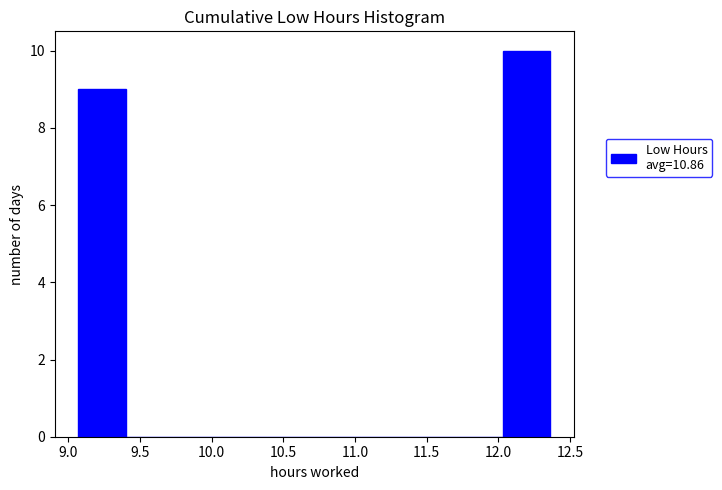

Reading left to right, transcribe this chart: for each bar, give the range it covers on the x-axis and its height. Neither the bar edges nor the heights are printed on the chart, so give them approximately, as read against the axes.

9.05 to 9.40: 9
9.40 to 9.75: 0
9.75 to 10.05: 0
10.05 to 10.40: 0
10.40 to 10.70: 0
10.70 to 11.05: 0
11.05 to 11.35: 0
11.35 to 11.70: 0
11.70 to 12.05: 0
12.05 to 12.35: 10